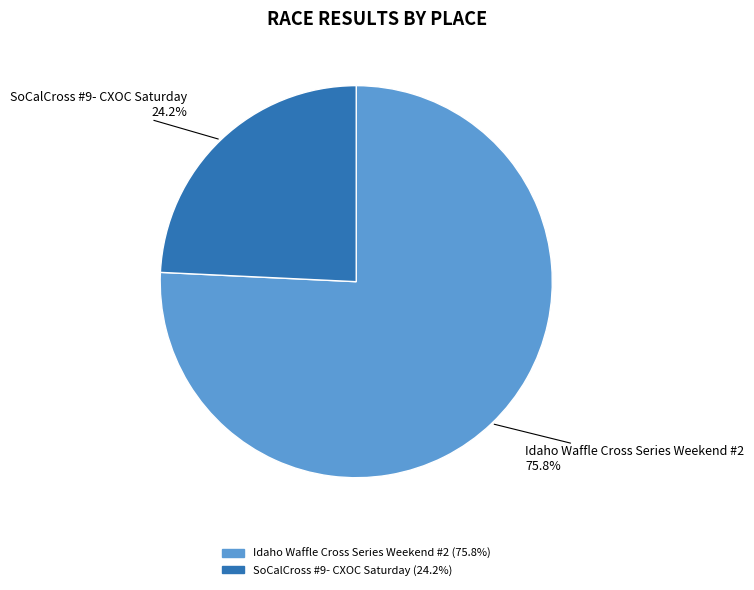

To the nearest percent, what is the combined percentage of Idaho Waffle Cross Series Weekend #2 and SoCalCross #9- CXOC Saturday?

100%